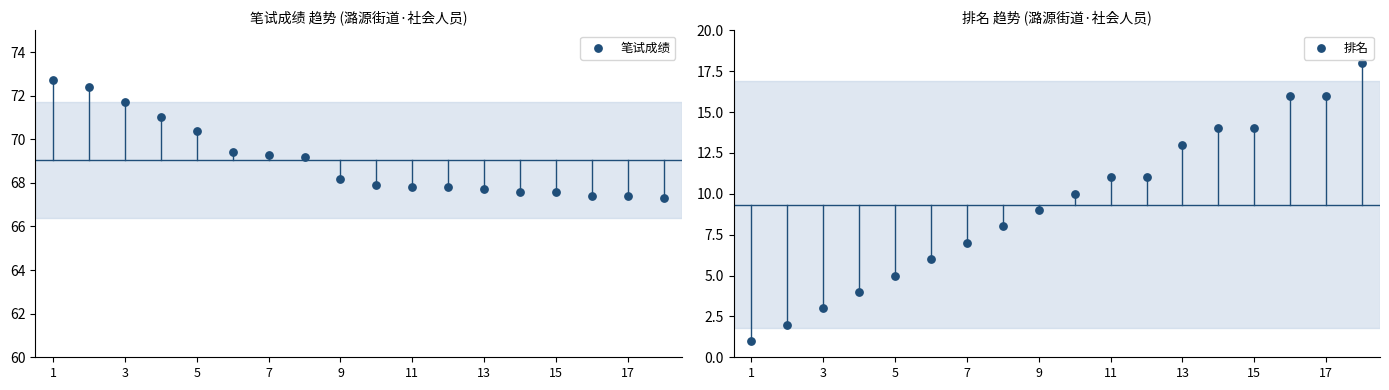

Which series has the widest spread of Y values?

排名